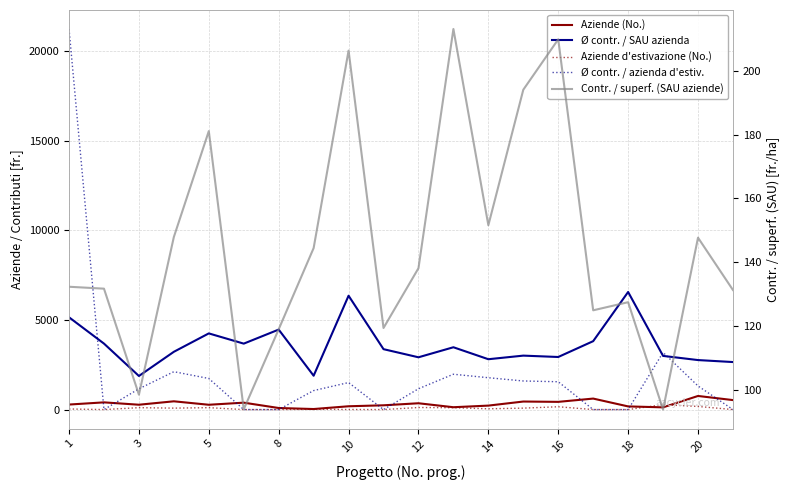

What is the average value of the Aziende d'estivazione (No.) series?

64.5